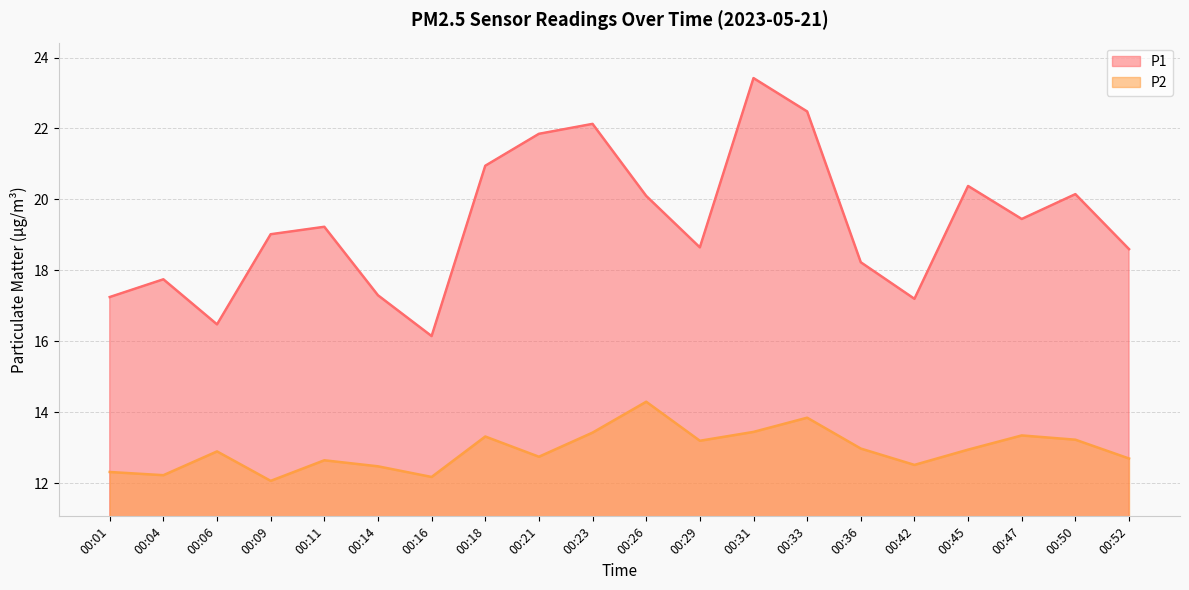

At which category does P1 reach its first local valley?

00:06